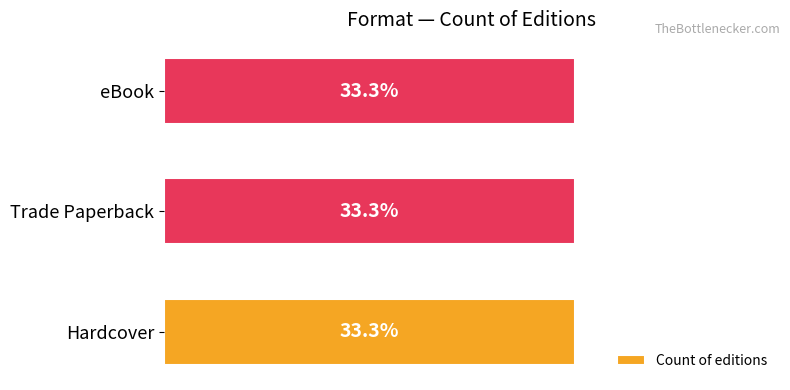

Are the bars grouped side by side (vs. stacked)?

Yes